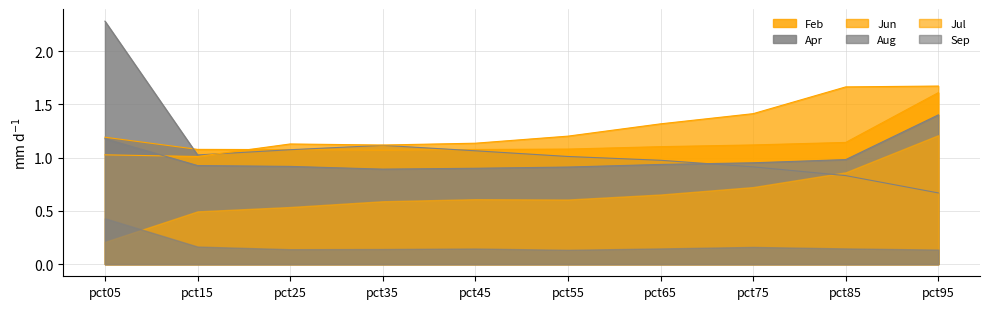

Is the value of Feb at pct95 greater than the value of Jul at pct05?

Yes